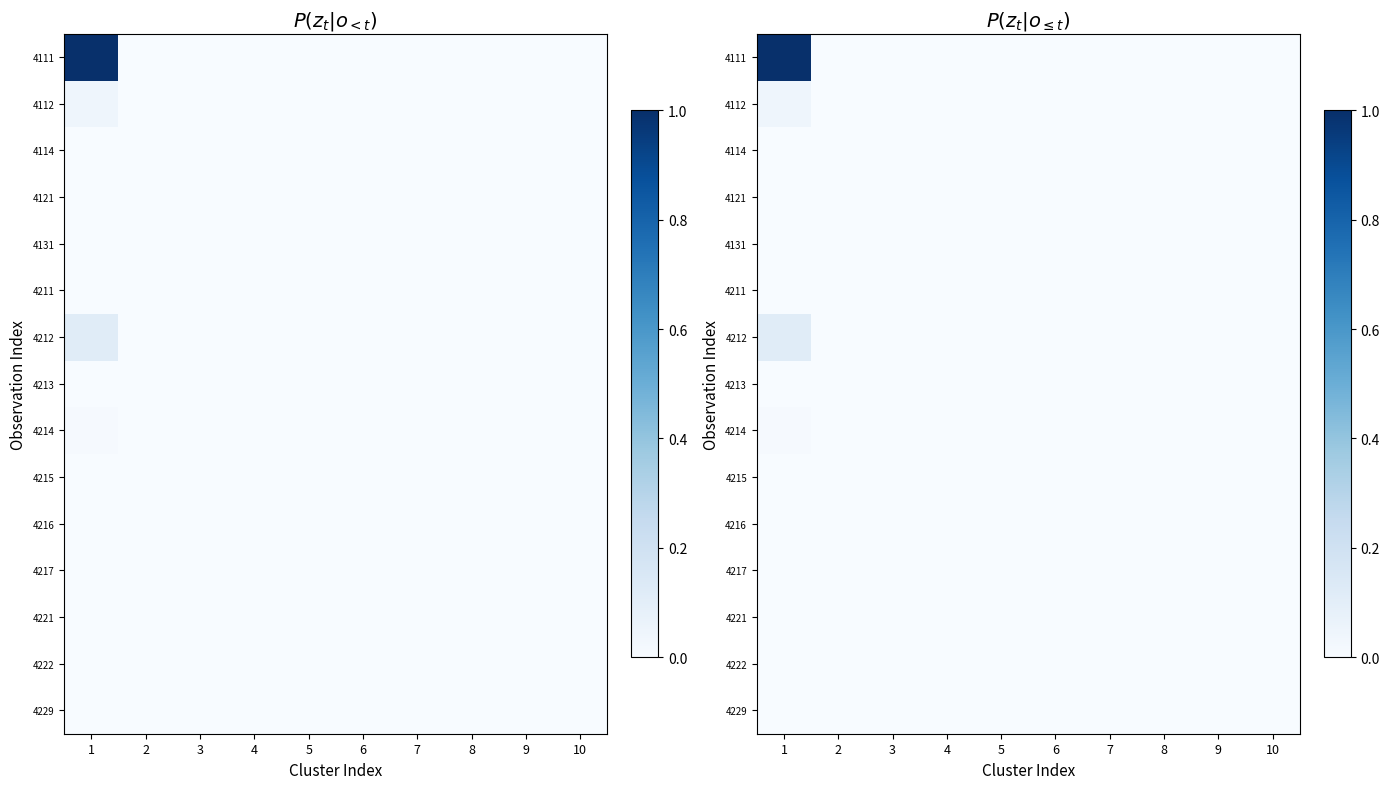

The value of 4112 at 1 is 0.0. True or false?

True